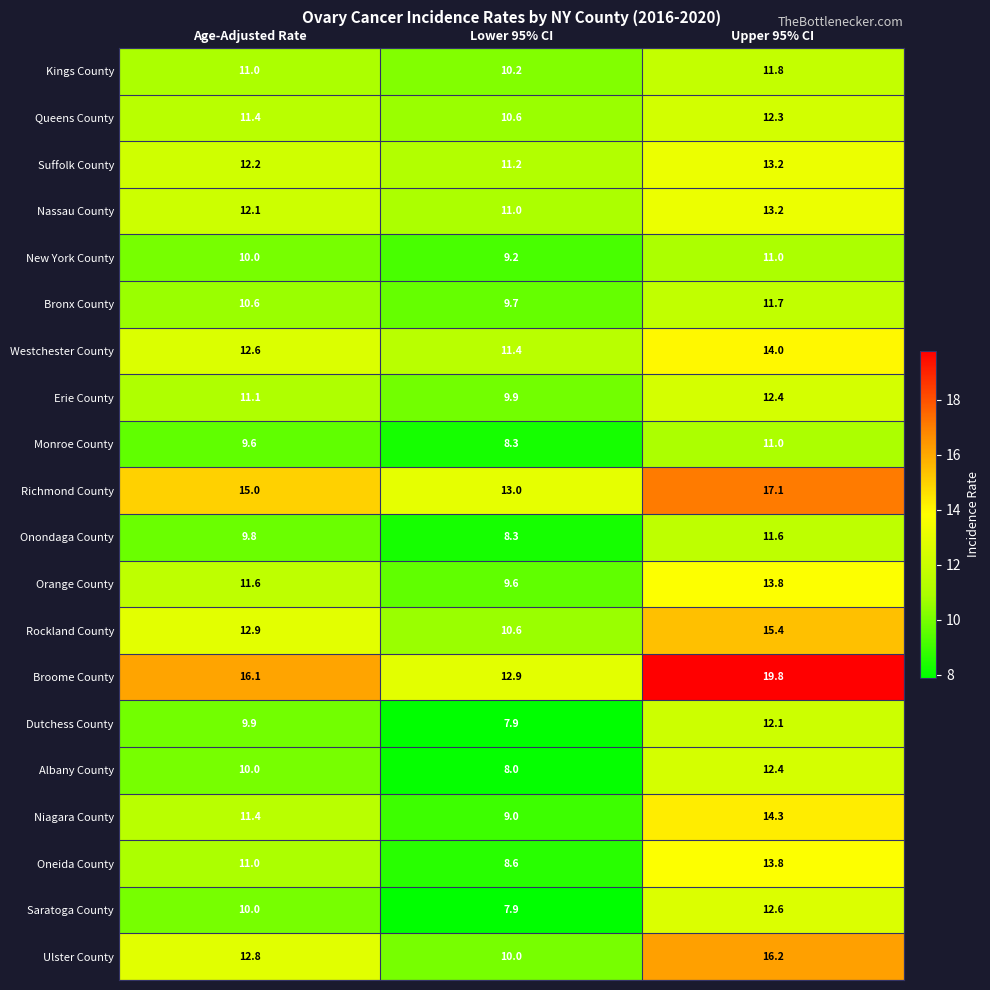

Which series has the largest range (max minus min)?

Broome County